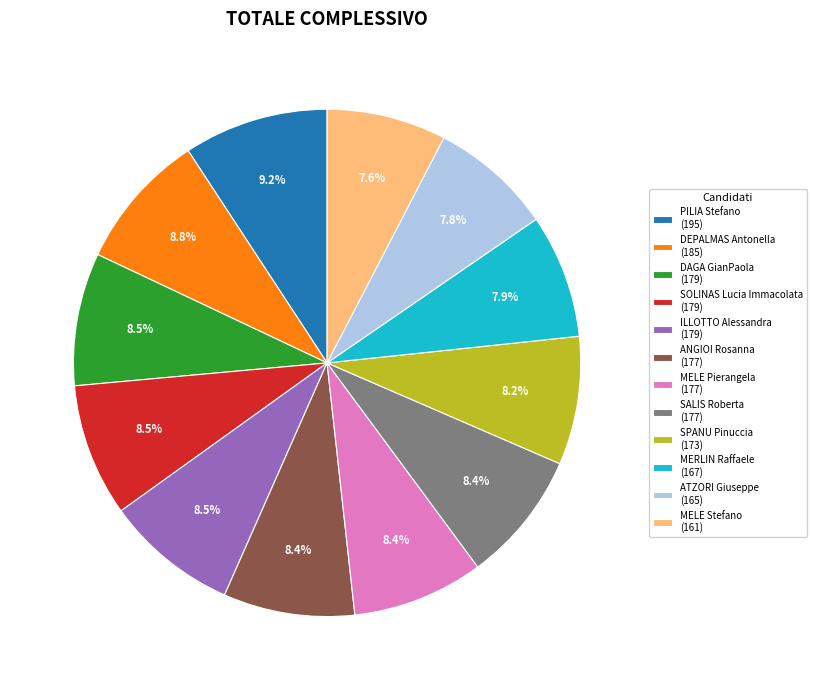

Approximately how many times larger is the value at ILLOTTO Alessandra (179) compared to DEPALMAS Antonella (185)?

1.0